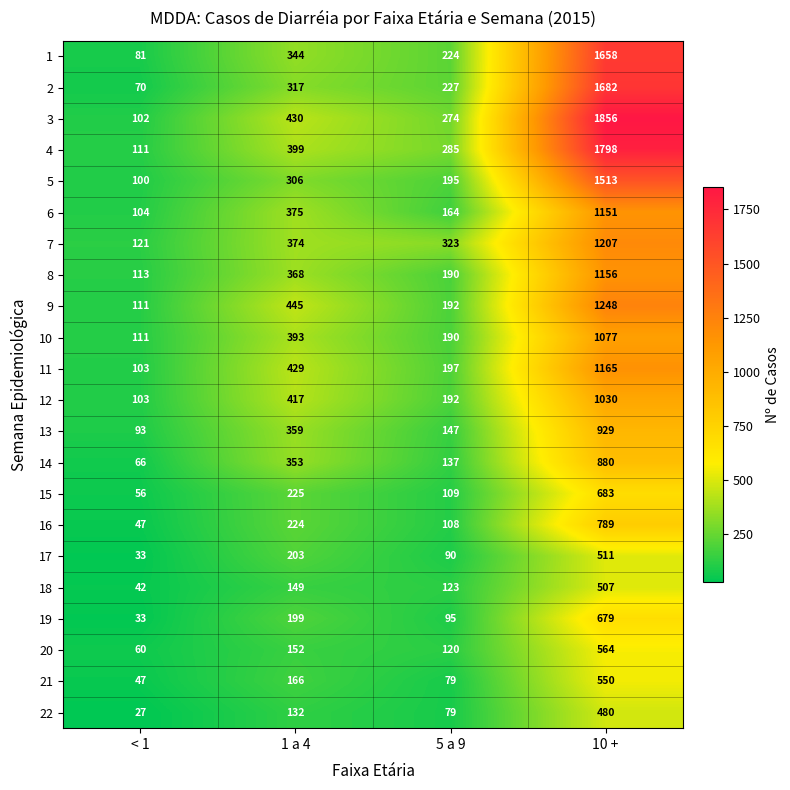

At which category is the sum across all series the highest?

10 +